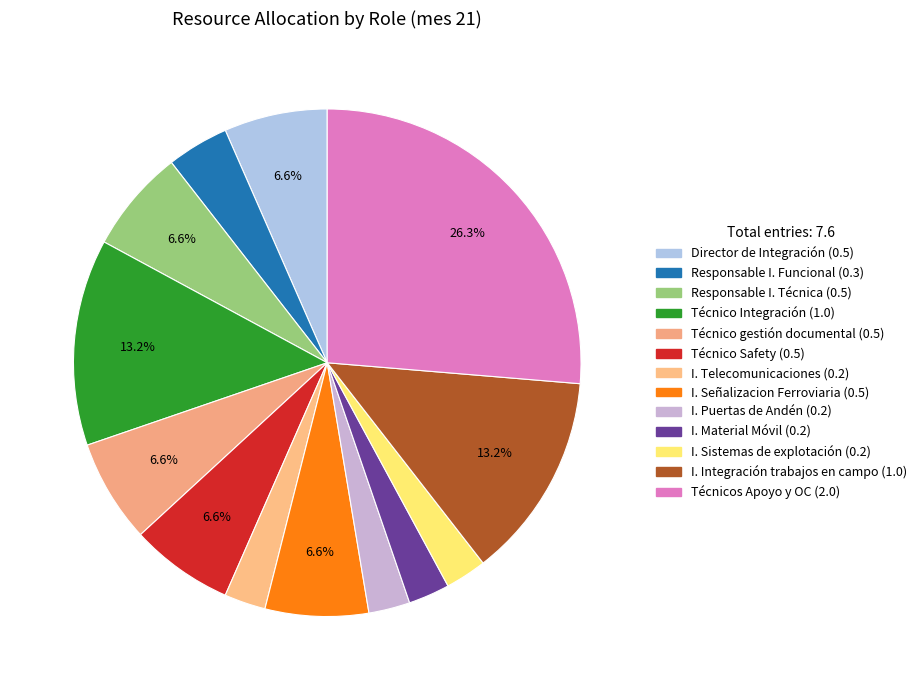

Does any single category account for the majority?

No